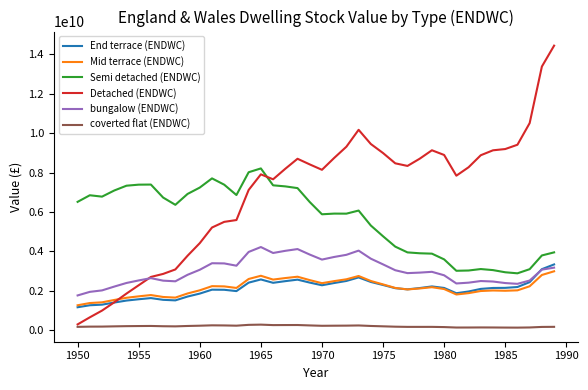

Which series has the widest spread of values?

Detached (ENDWC)